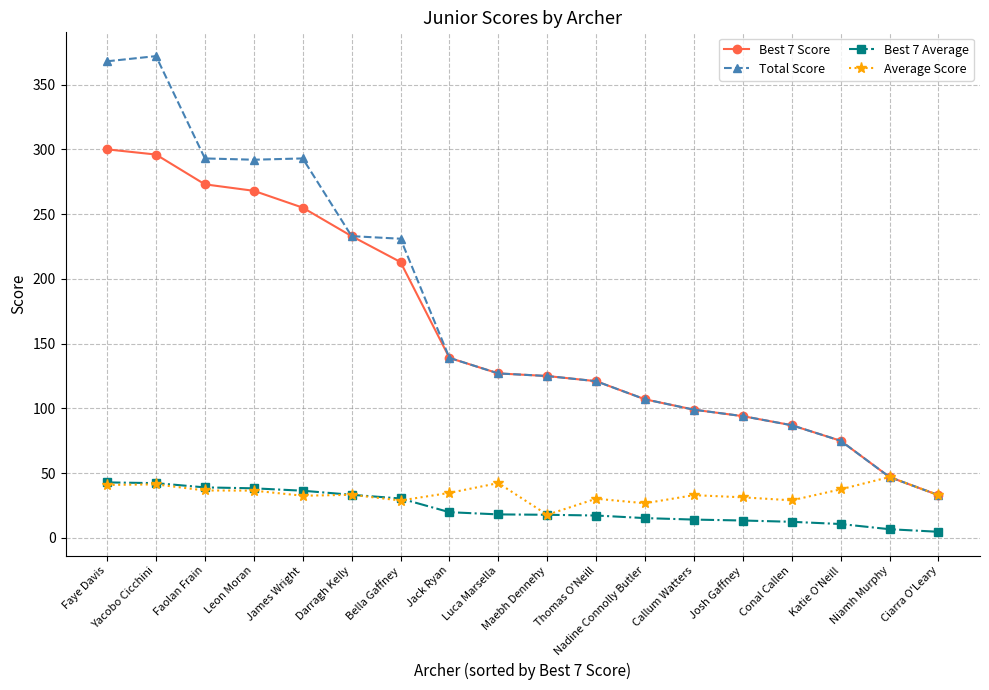

How many distinct data groups are displayed?

4